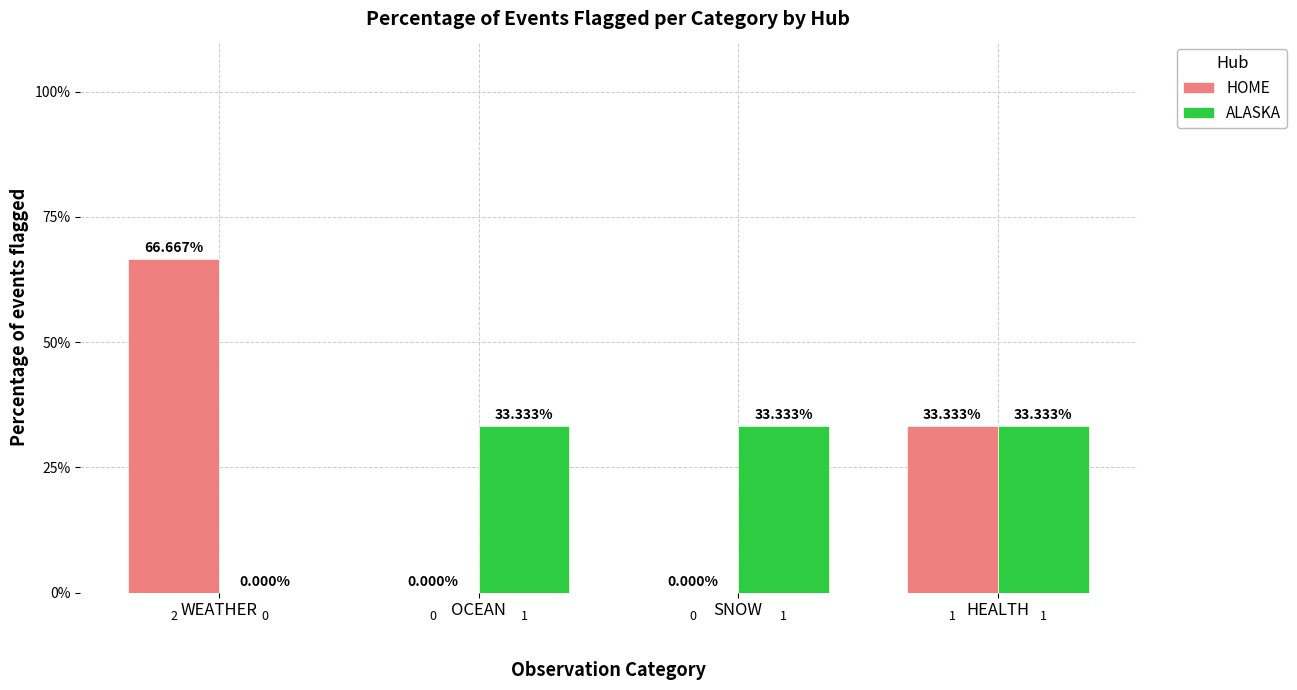

How many series are shown in this chart?

2